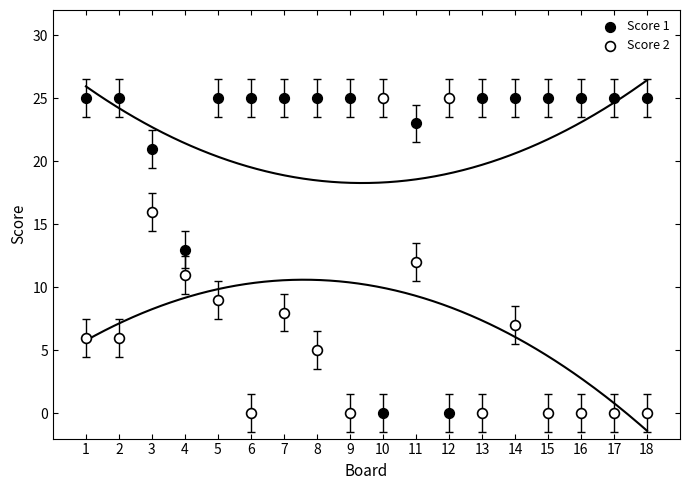

What are all the series names shown in the legend?

Score 1, Score 2